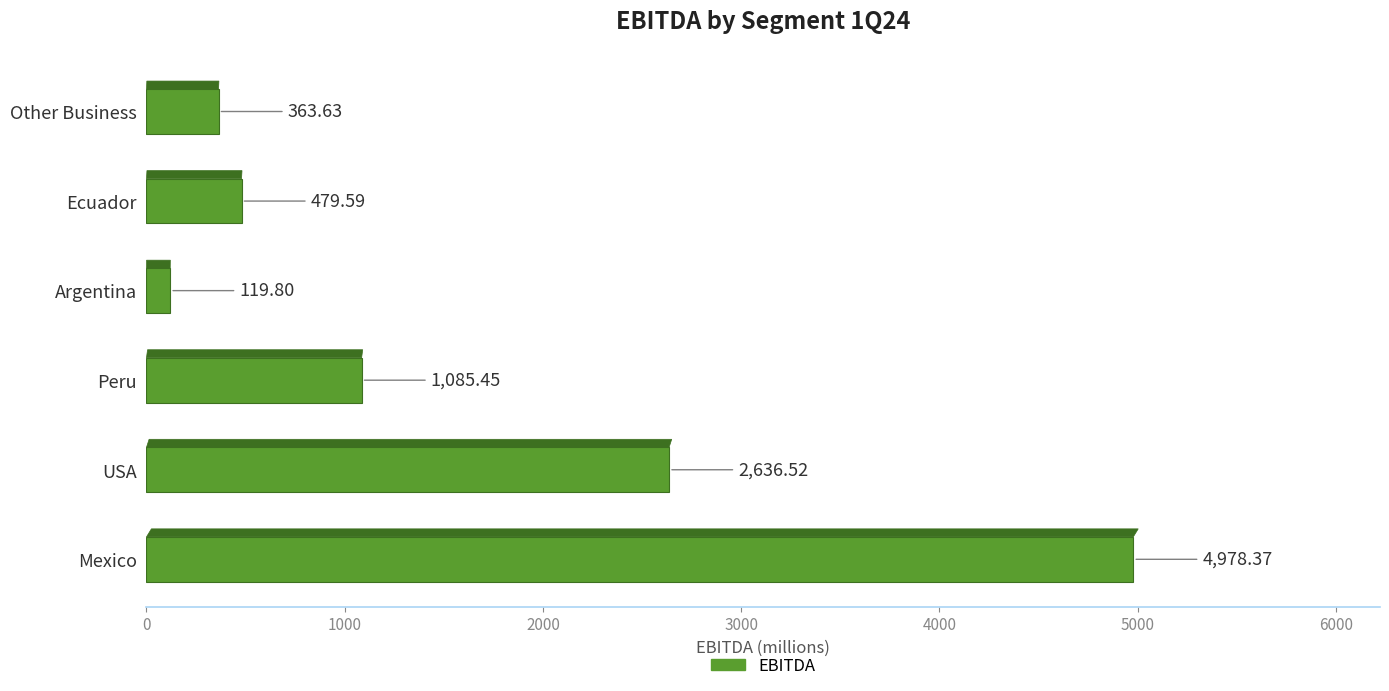

Read the value at Argentina.

119.8